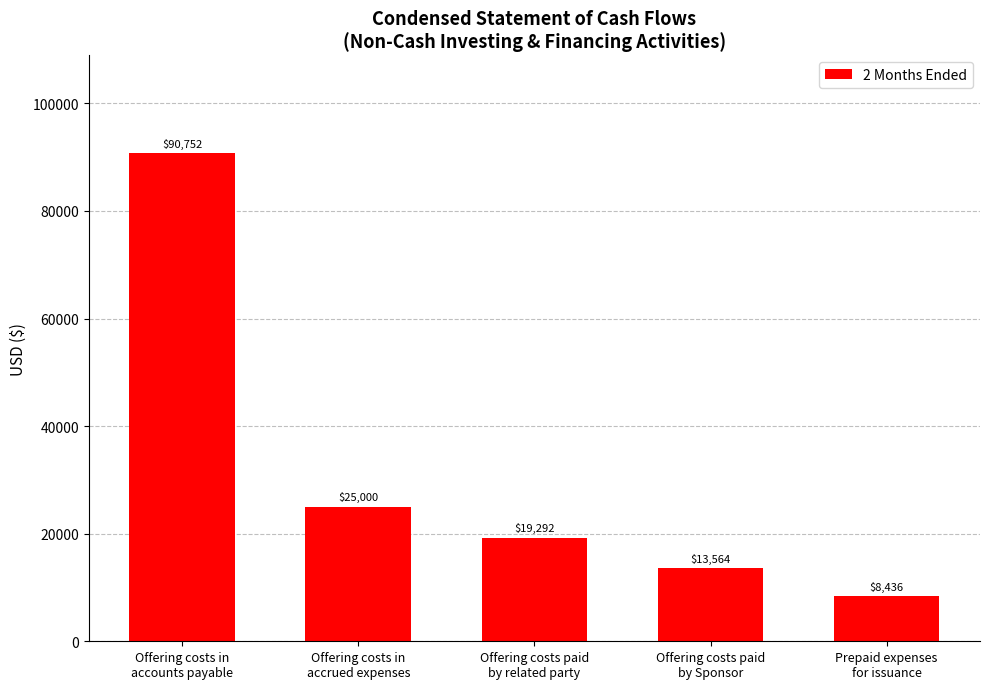

Reading left to right, what are all the values shown in this chart?

Offering costs in
accounts payable=90752	Offering costs in
accrued expenses=25000	Offering costs paid
by related party=19292	Offering costs paid
by Sponsor=13564	Prepaid expenses
for issuance=8436